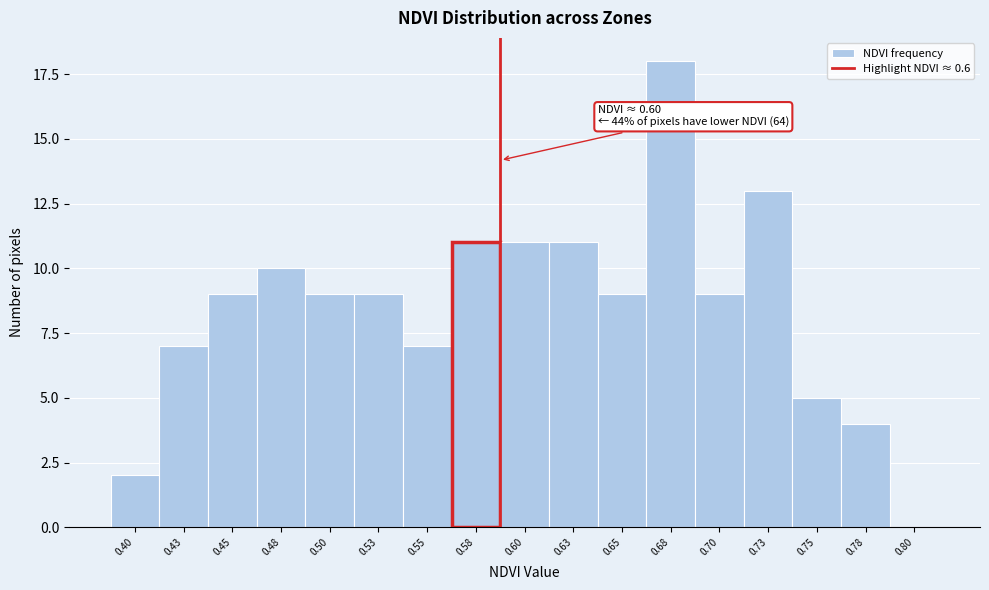

Reading left to right, transcribe all the data shown in this chart.

0.40=2	0.43=7	0.45=9	0.48=10	0.50=9	0.53=9	0.55=7	0.58=11	0.60=11	0.63=11	0.65=9	0.68=18	0.70=9	0.73=13	0.75=5	0.78=4	0.80=0